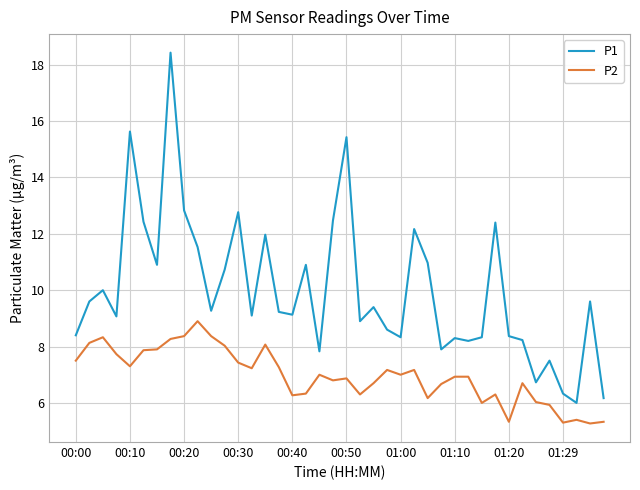

How many lines are shown in the chart?

2